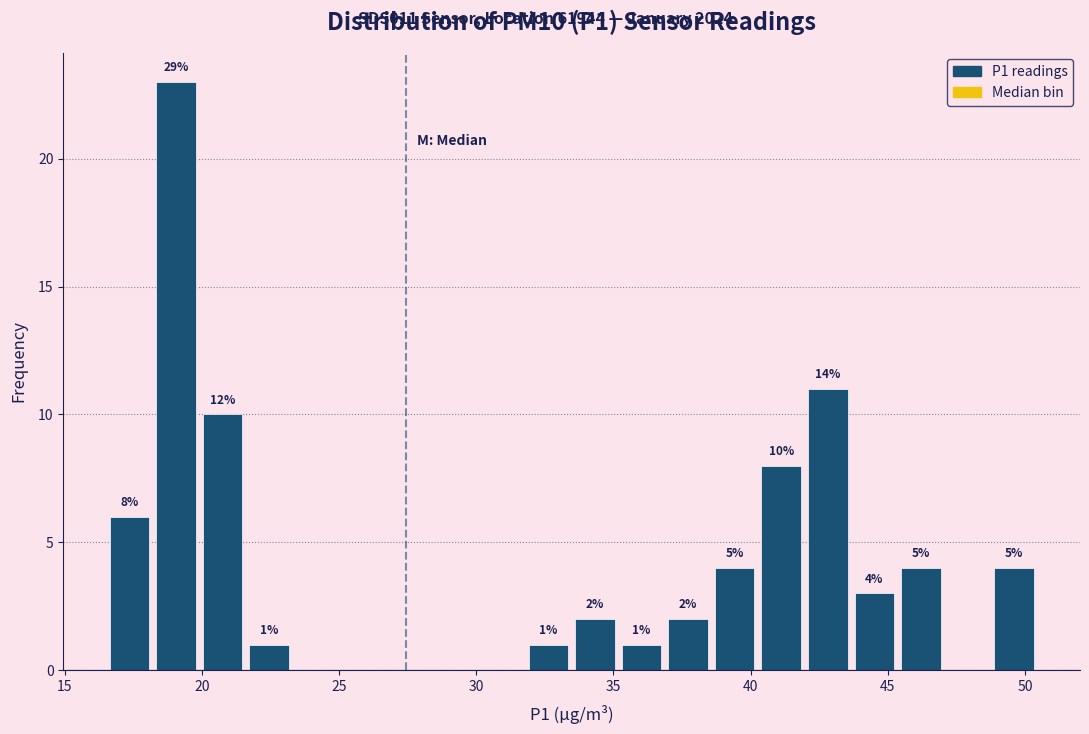

Read against the x-axis, roughly where is the centre of the tallest bar?

19.0